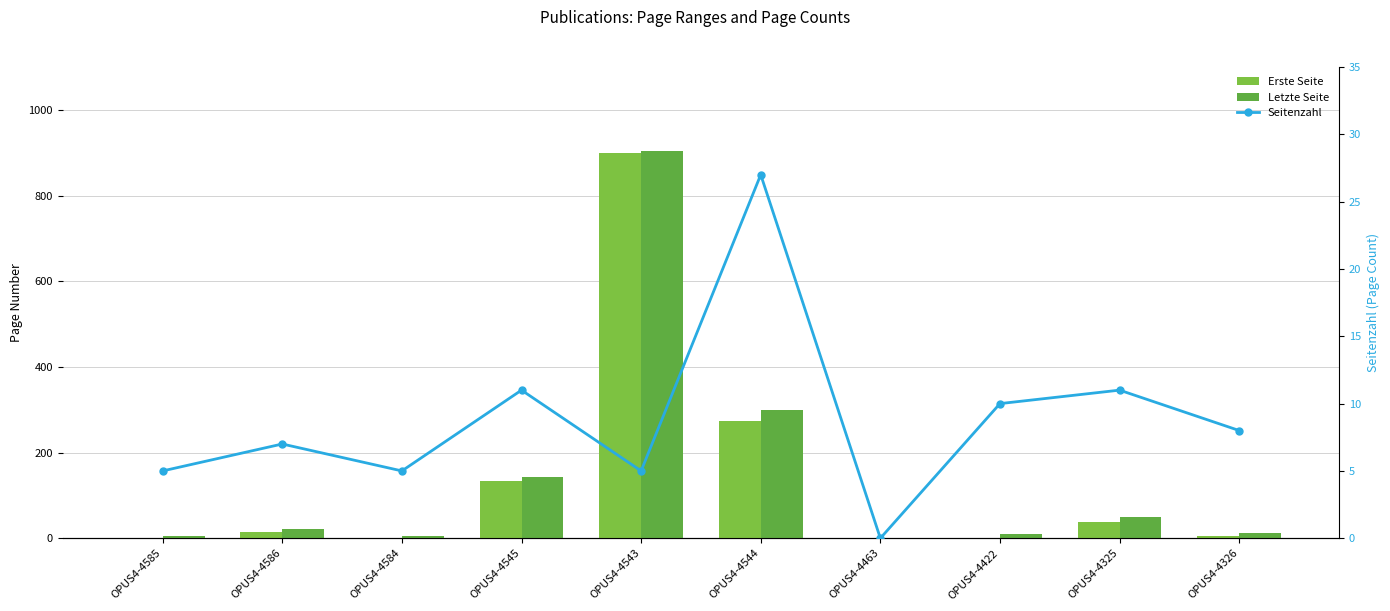

At OPUS4-4584, list the series in order from smallest to largest.

Erste Seite, Seitenzahl, Letzte Seite